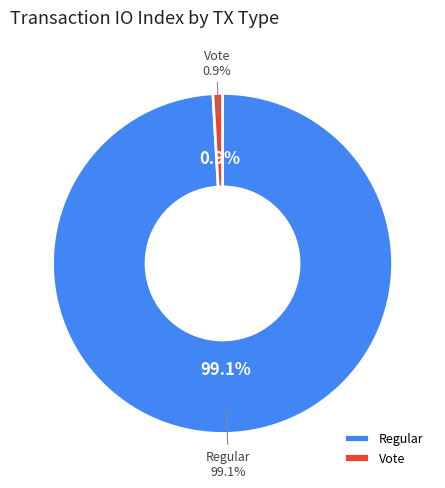

Which category accounts for the majority?

Regular (io_index=330)